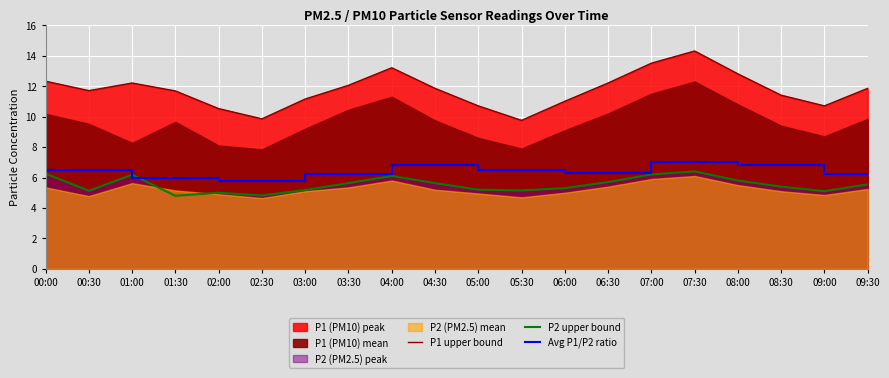

The value of P1 upper bound at 01:30 is 11.7. True or false?

True